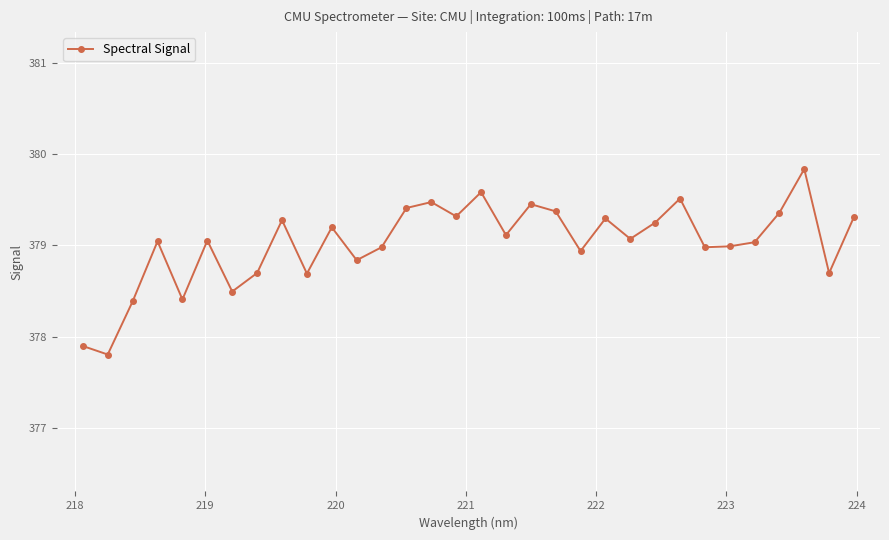

What is the minimum value shown in the chart?

377.8